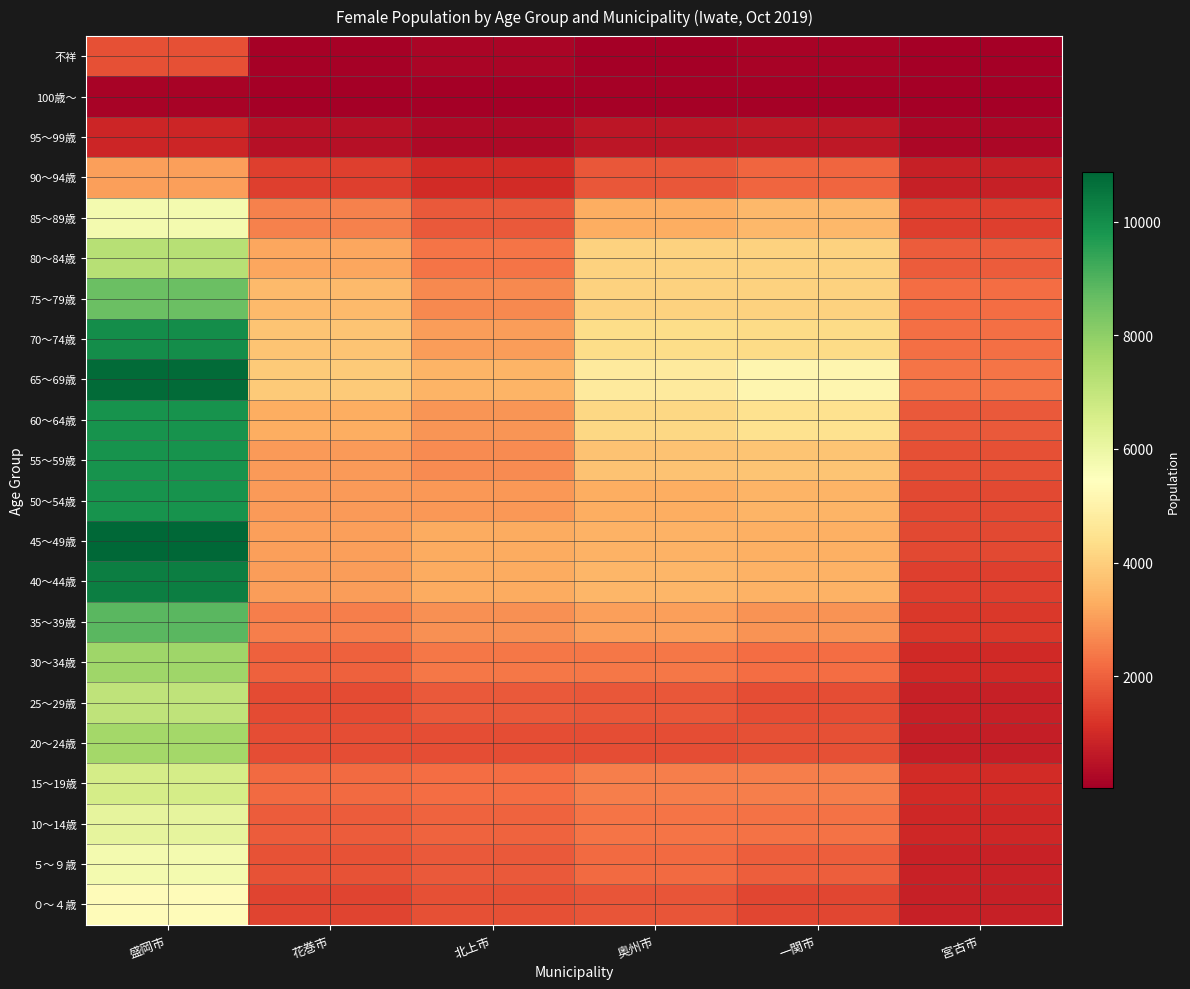

What is the total value across all series at 北上市?

46376